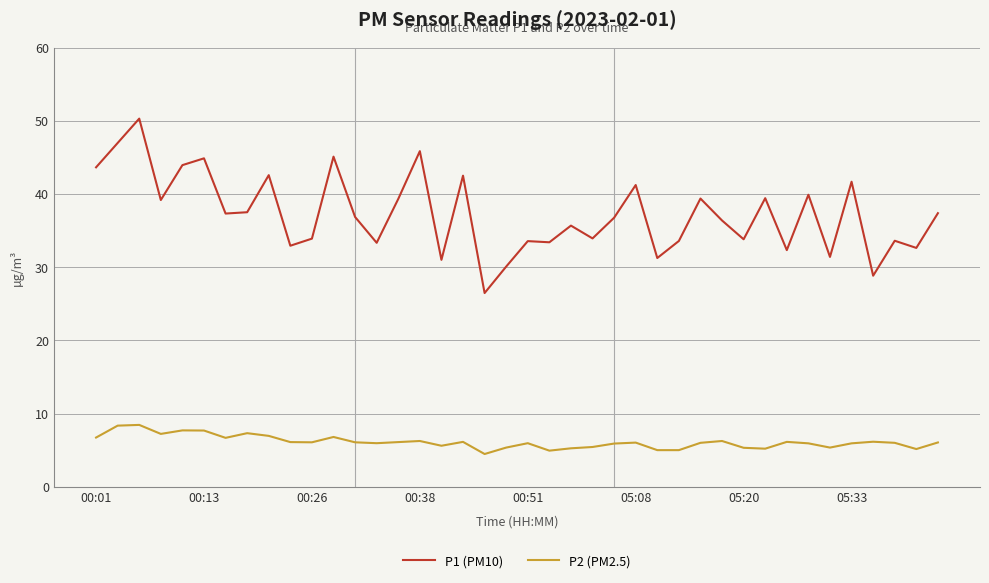

What is the lowest value of the P1 (PM10) series?

26.5